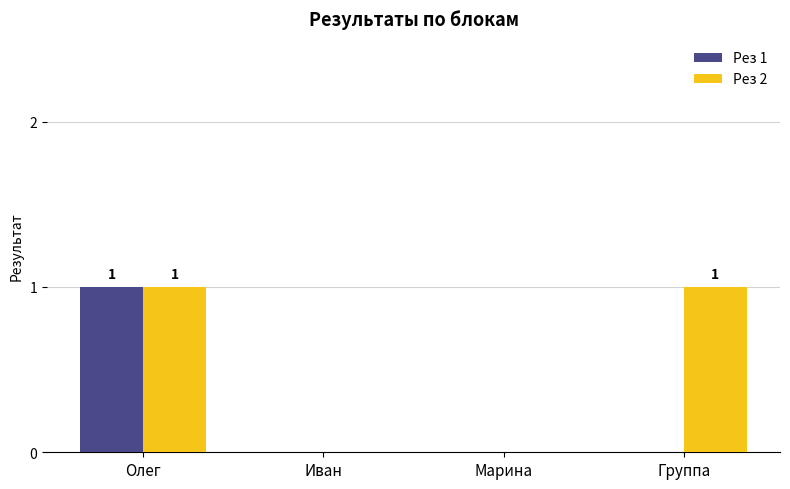

Between Олег and Группа, which series saw the biggest shift?

Рез 1